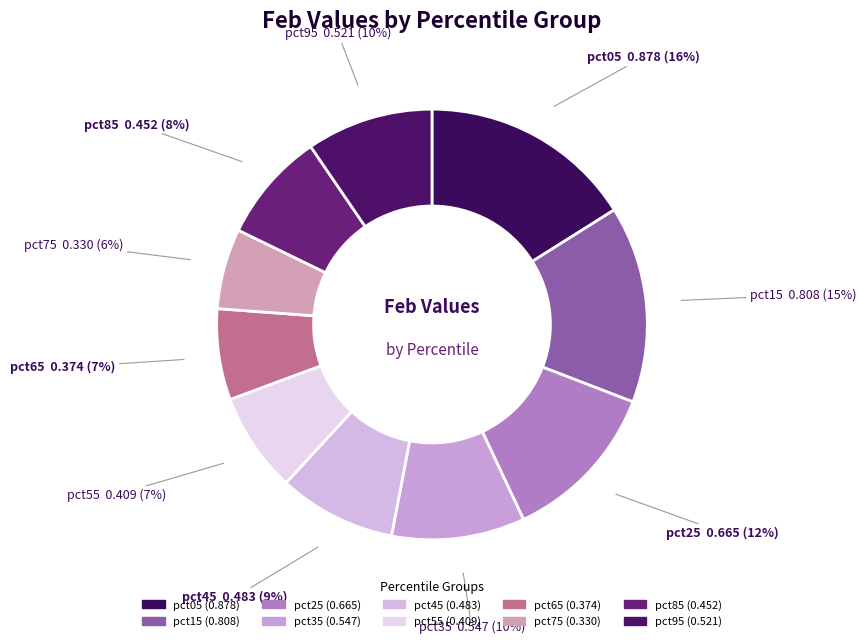

To the nearest percent, what is the difference between the pct65 and pct55 slice percentages?

1%